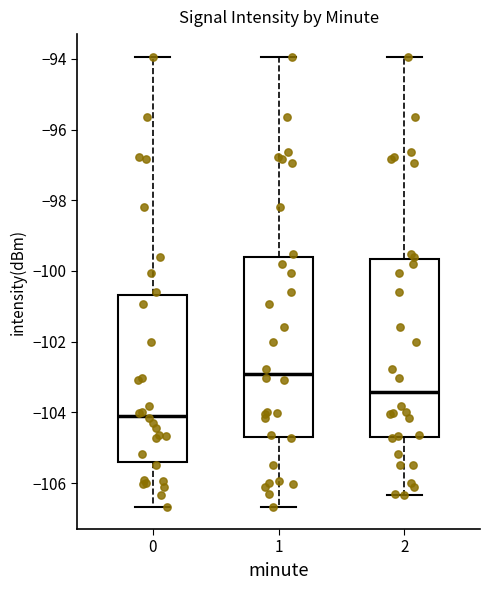

Reading left to right, transcribe this box plot: for each box, give where its median line is, the range the box spans, and where its two whiskers end, as read against the y-axis. The values are not printed on the chart, so give them approximately, as read against the axis.

0: median -104.0, box -105.4 to -100.6, whiskers -106.6 to -94.0
1: median -103.0, box -104.6 to -99.6, whiskers -106.6 to -94.0
2: median -103.4, box -104.8 to -99.6, whiskers -106.4 to -94.0